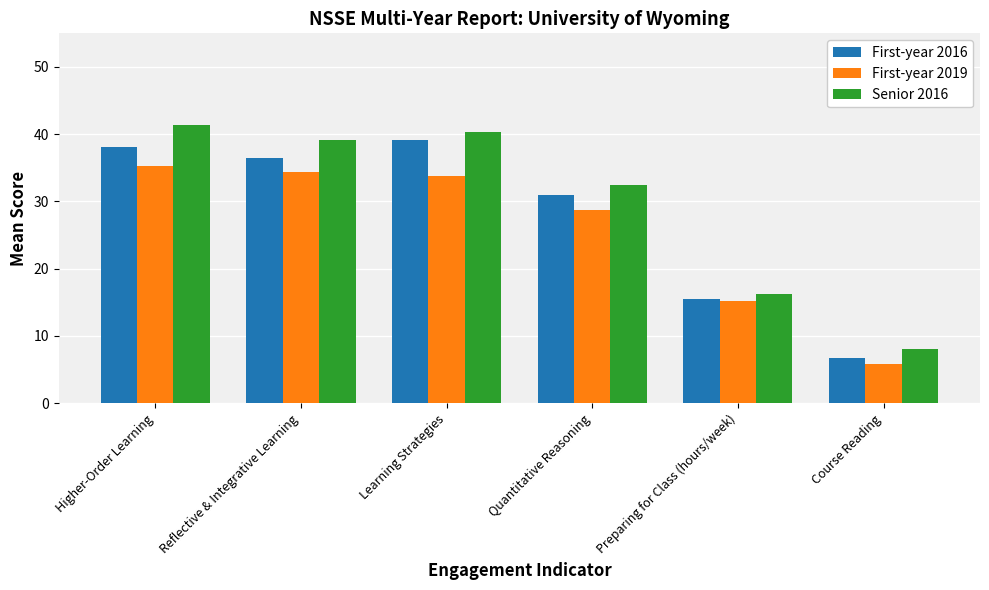

Is it true that Senior 2016 equals 8.1 at Course Reading?

True